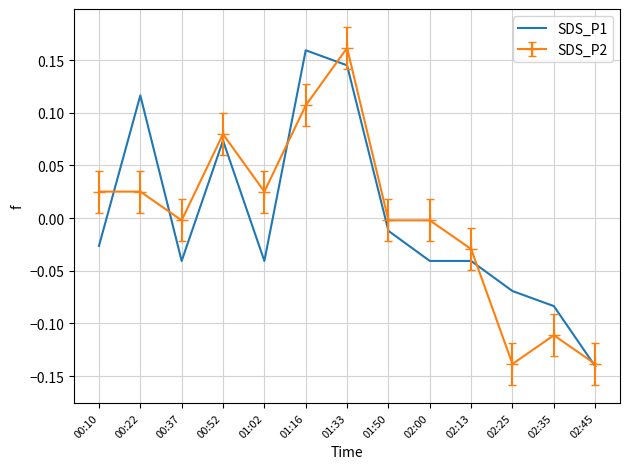

Which category has the lowest value in the SDS_P1 series?

02:45